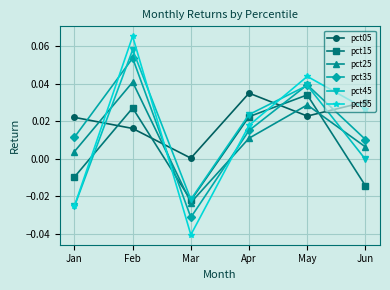

True or false: pct35 has a value of 0.0 at Jan.

True